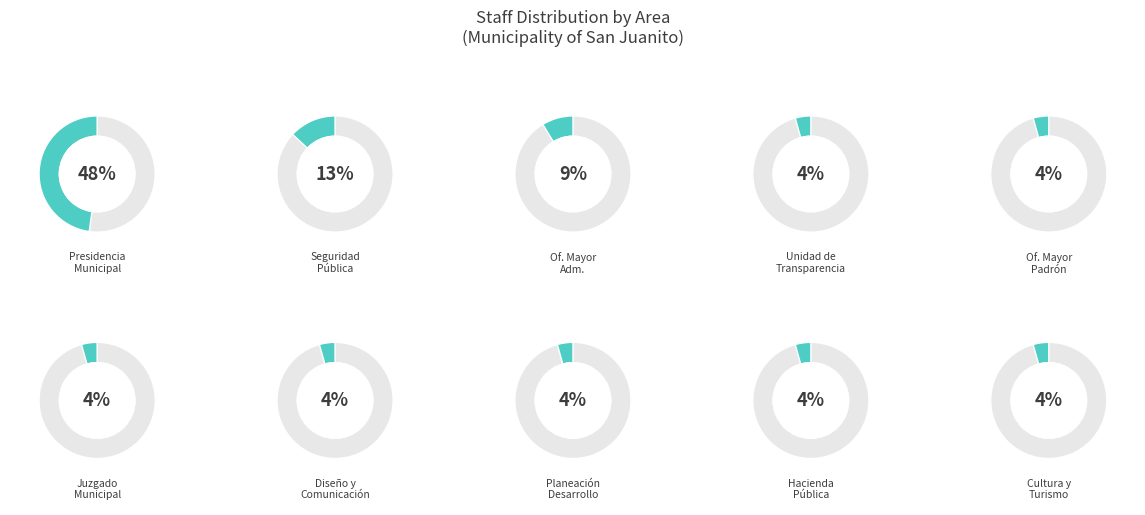

What percentage is the Cultura y Turismo slice, to the nearest percent?

4%